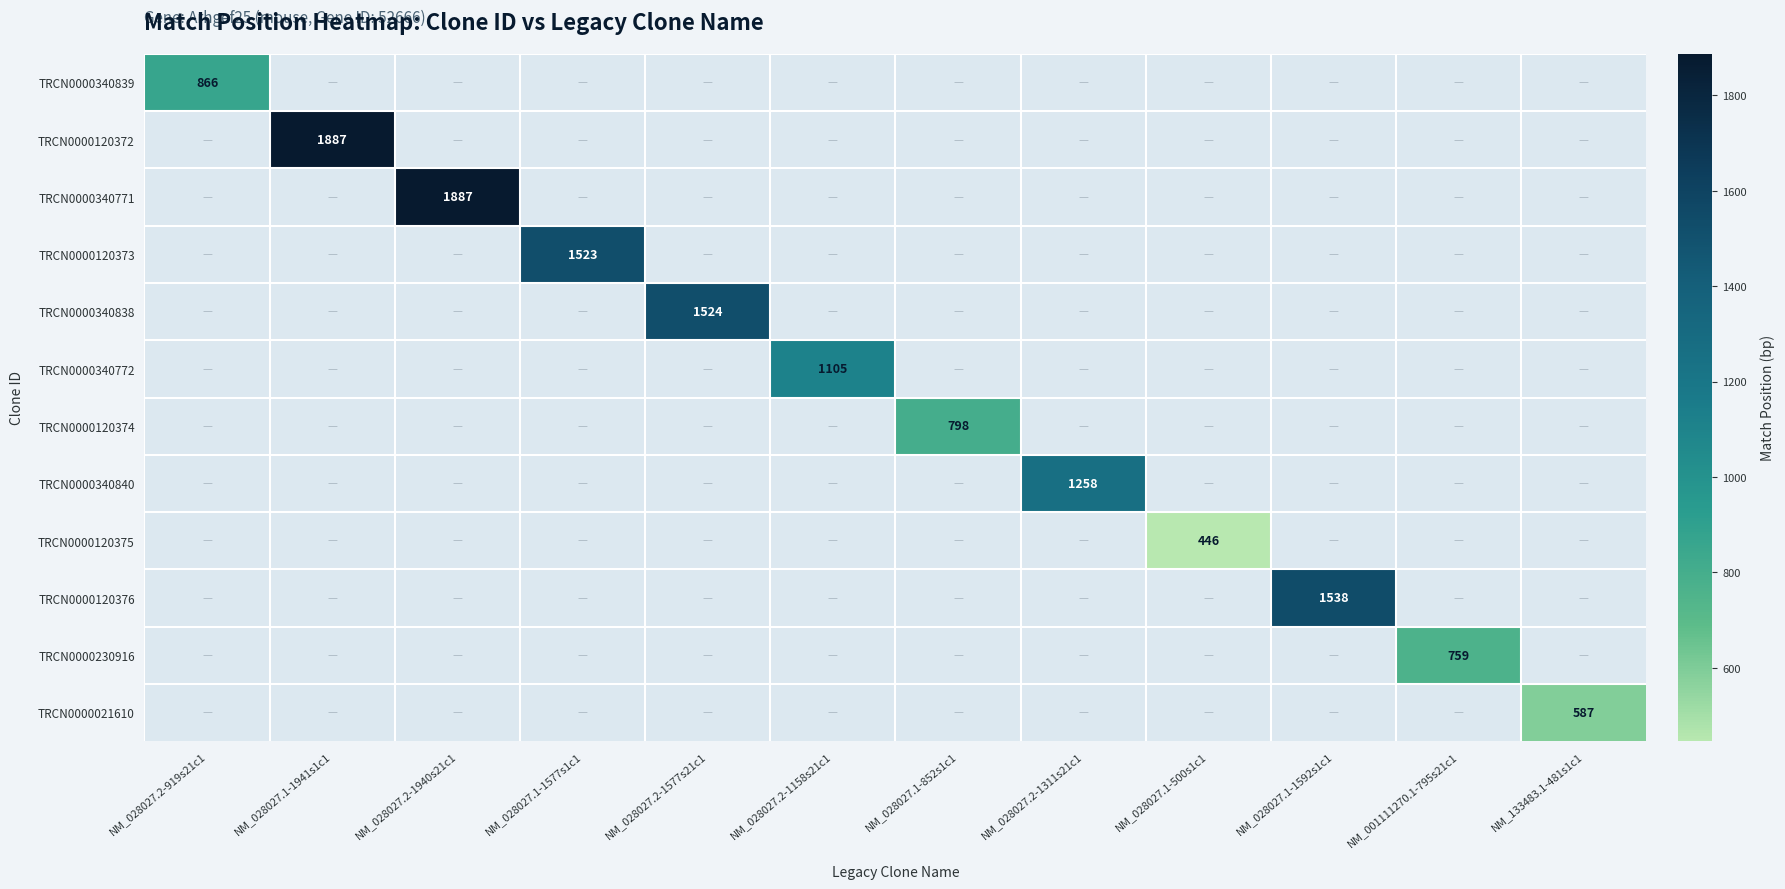

The TRCN0000021610 series shows 587 at NM_133483.1-481s1c1. True or false?

True